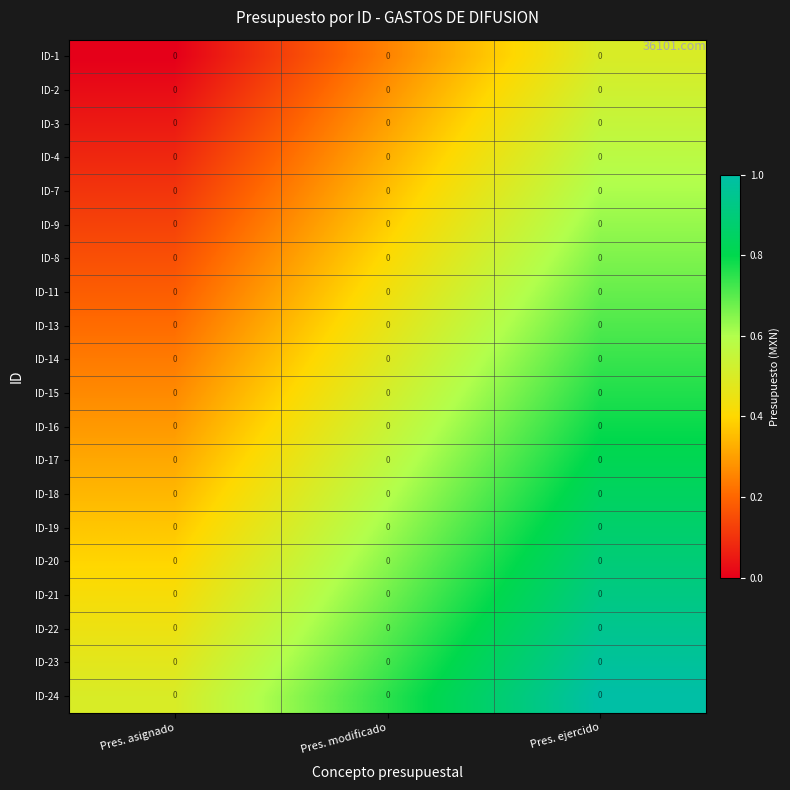

Count the ID-20 values in the range 0 to 1.

3